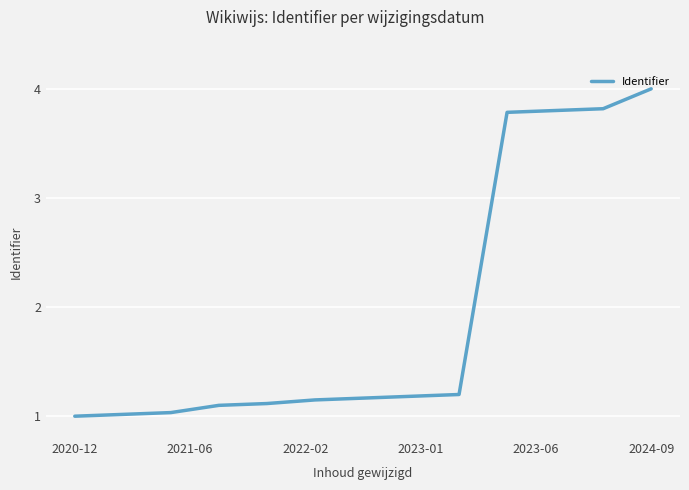

What is the average value?

2.0